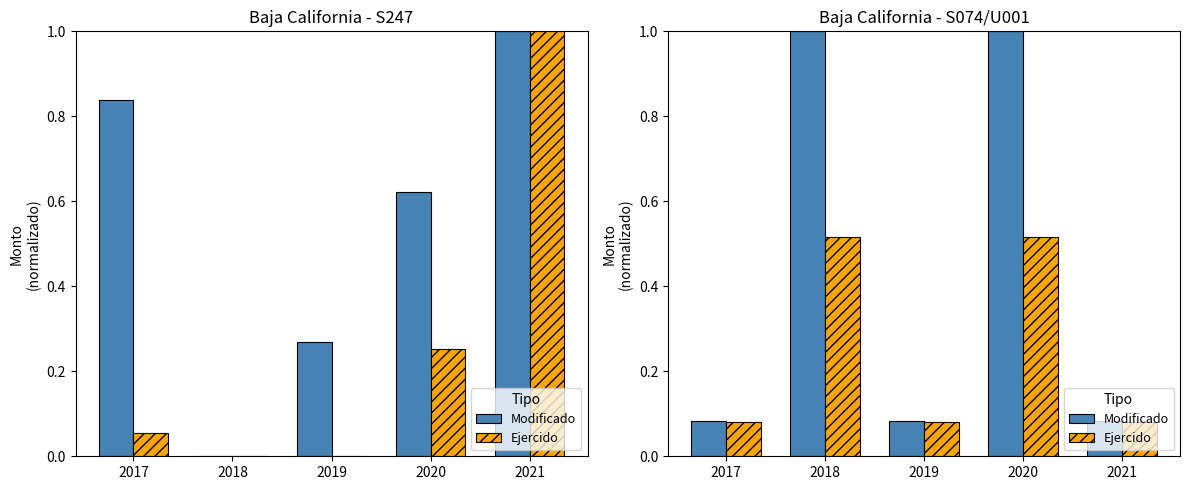

What is the value of the Ejercido bar at the 3rd from the left?

0.1